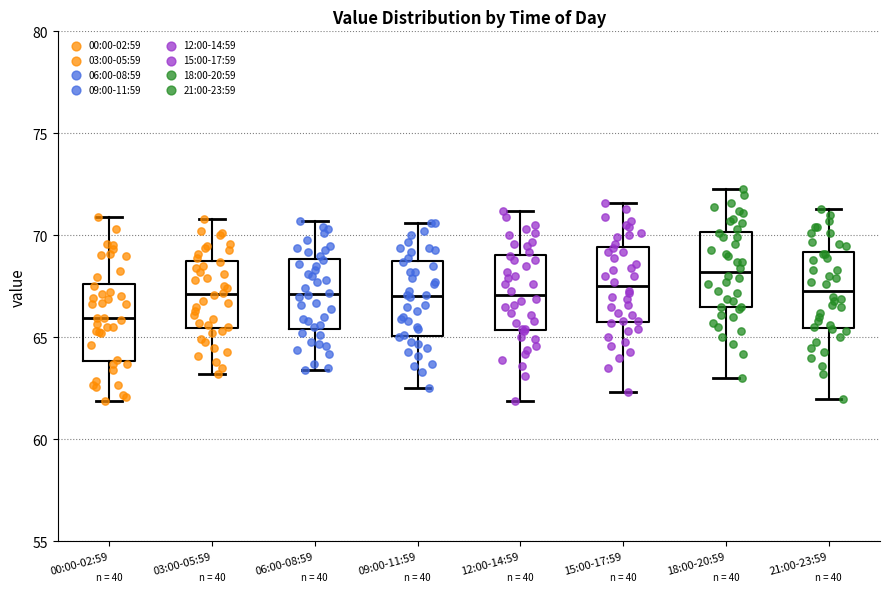

Reading left to right, read every box against the y-axis: the position of its median line, the range the box covers, and the ends of its whiskers. The values are not printed on the chart, so give them approximately, as read against the axis.

00:00-02:59: median 66.0, box 64.0 to 67.5, whiskers 62.0 to 71.0
03:00-05:59: median 67.0, box 65.5 to 69.0, whiskers 63.0 to 71.0
06:00-08:59: median 67.0, box 65.5 to 69.0, whiskers 63.5 to 70.5
09:00-11:59: median 67.0, box 65.0 to 69.0, whiskers 62.5 to 70.5
12:00-14:59: median 67.0, box 65.5 to 69.0, whiskers 62.0 to 71.0
15:00-17:59: median 67.5, box 66.0 to 69.5, whiskers 62.5 to 71.5
18:00-20:59: median 68.0, box 66.5 to 70.0, whiskers 63.0 to 72.5
21:00-23:59: median 67.5, box 65.5 to 69.0, whiskers 62.0 to 71.5